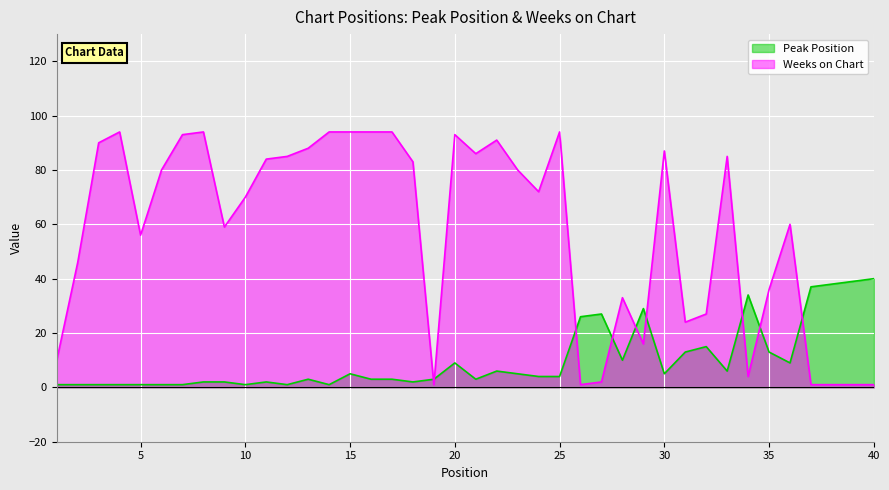

At how many categories does at least one series exceed 70?

21